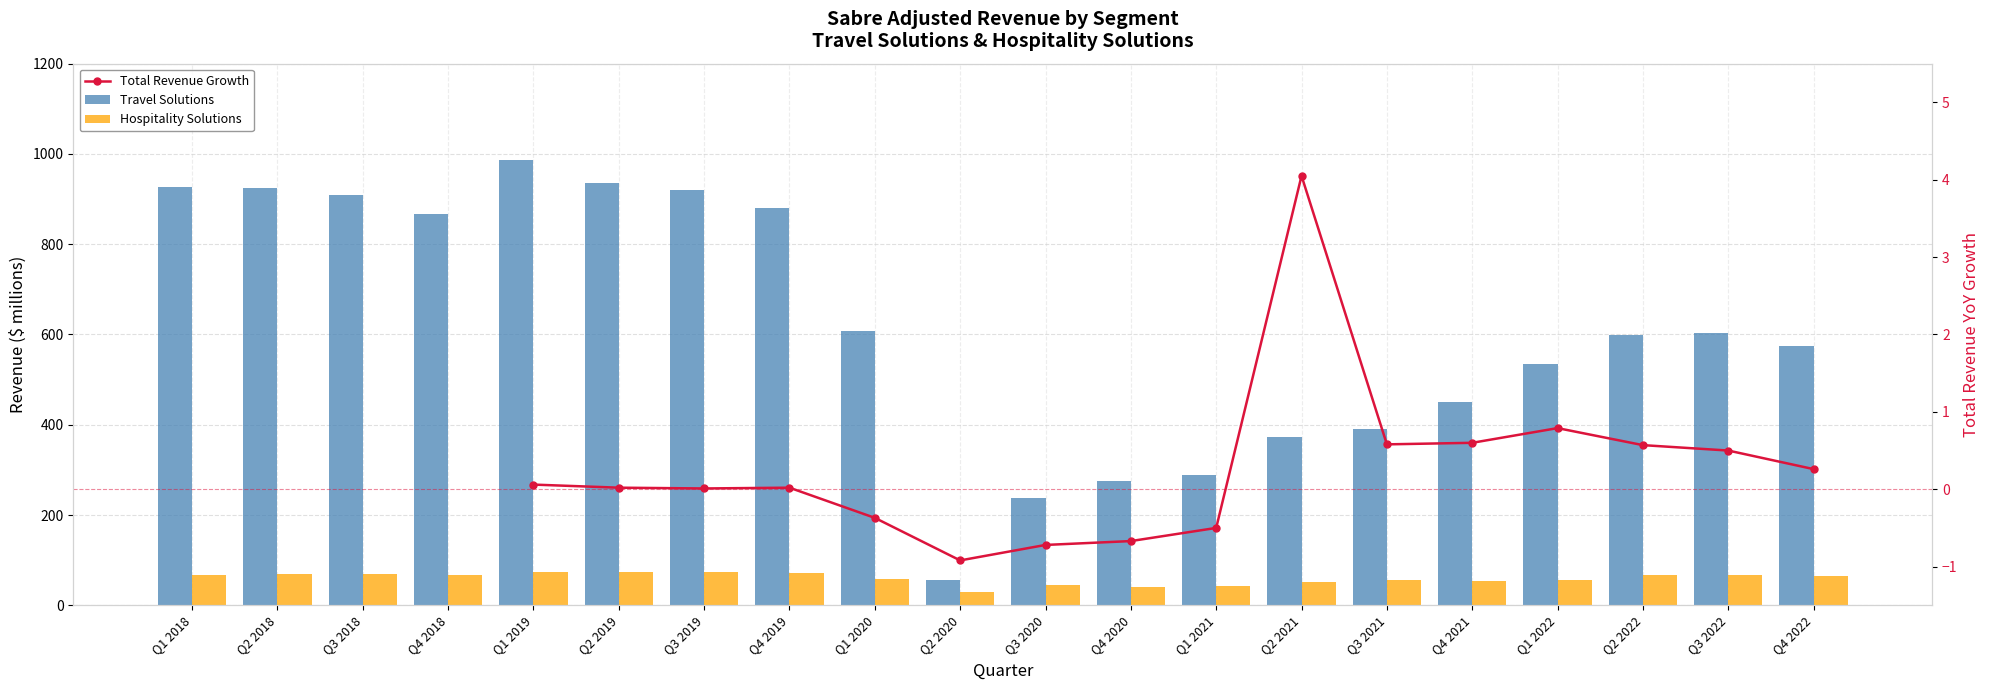

Where is Travel Solutions nearest to the value 521?

Q1 2022